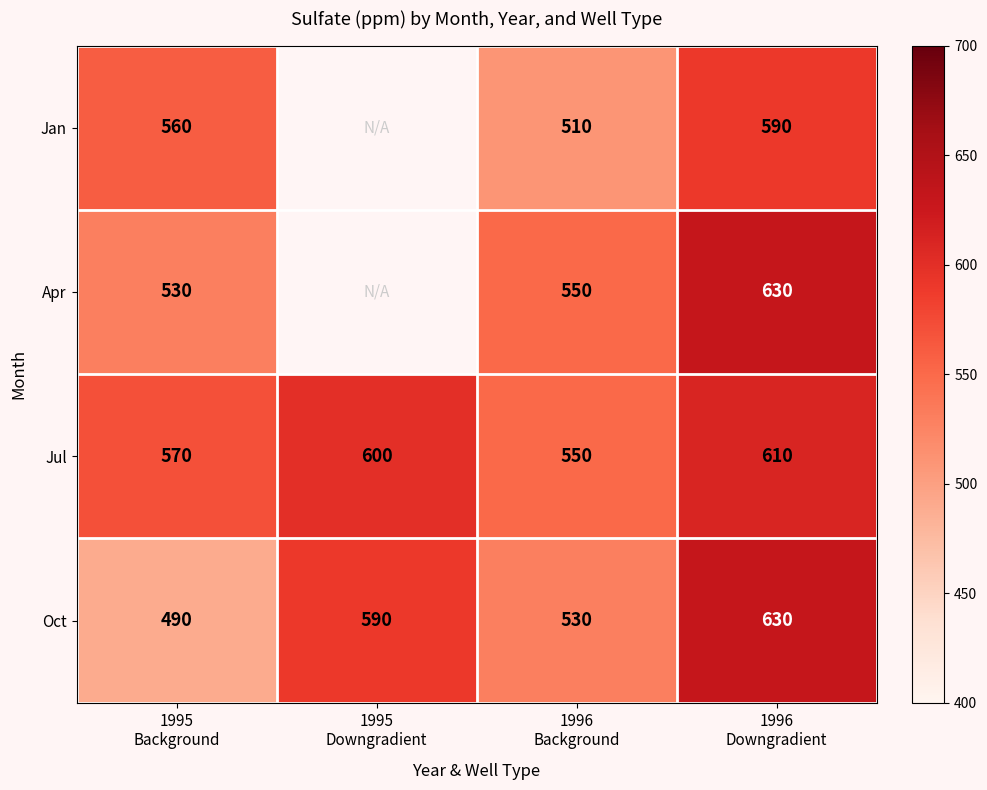

How many Oct values are between 530 and 630?

3